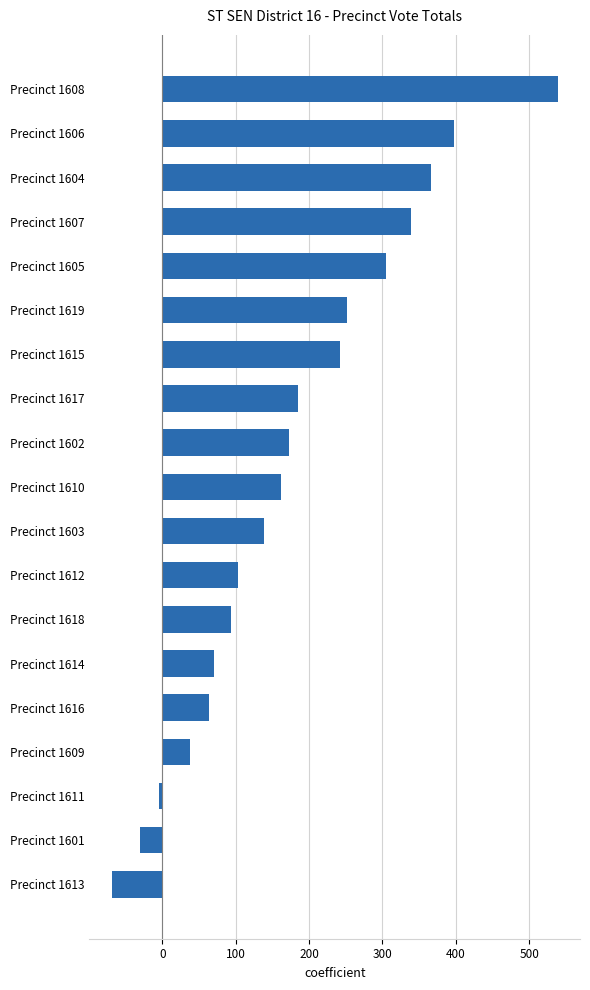

At which category does the chart reach its peak across all series?

Precinct 1608